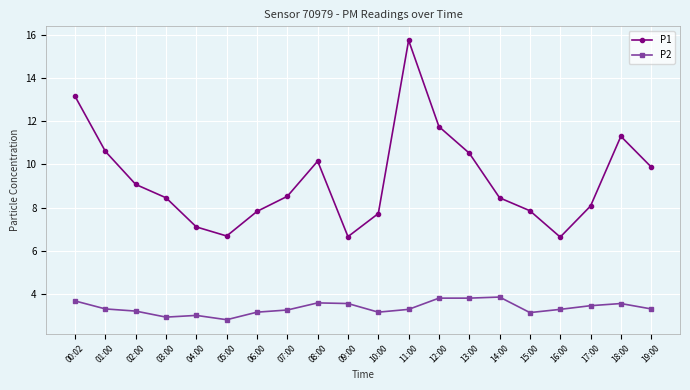

At which category does P1 reach its first local peak?

08:00